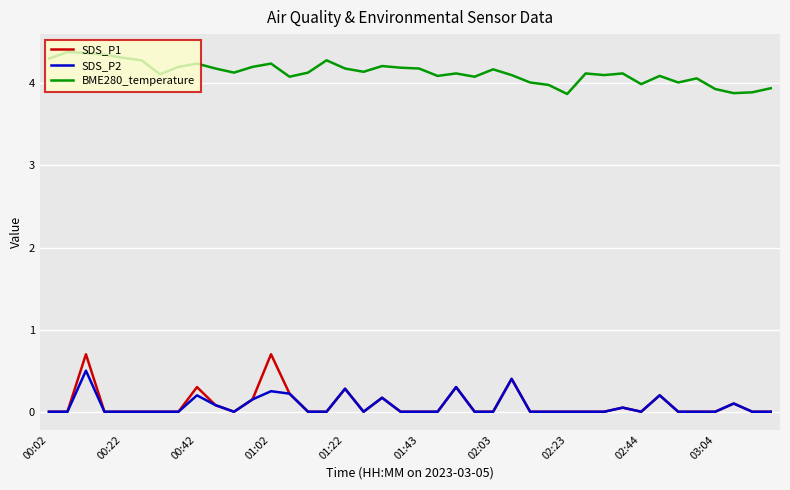

True or false: SDS_P1 and BME280_temperature cross at least once.

False